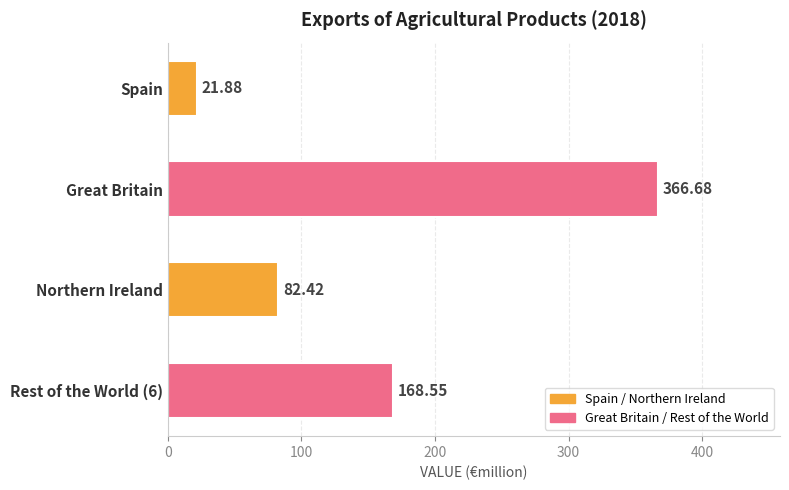

List the labels in order of value, largest first.

Great Britain, Rest of the World (6), Northern Ireland, Spain